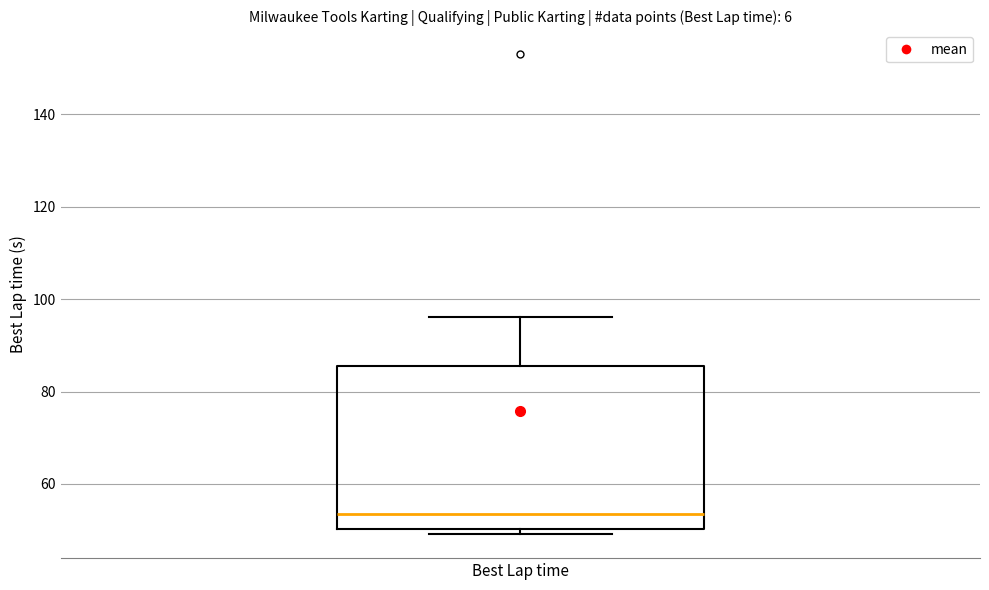

Read this box plot against the y-axis: the position of the median line, the range covered by the box, and the ends of both whiskers. The values are not printed on the chart, so give them approximately, as read against the axis.

median 54, box 50 to 86, whiskers 50 (just below the box's lower edge) to 96